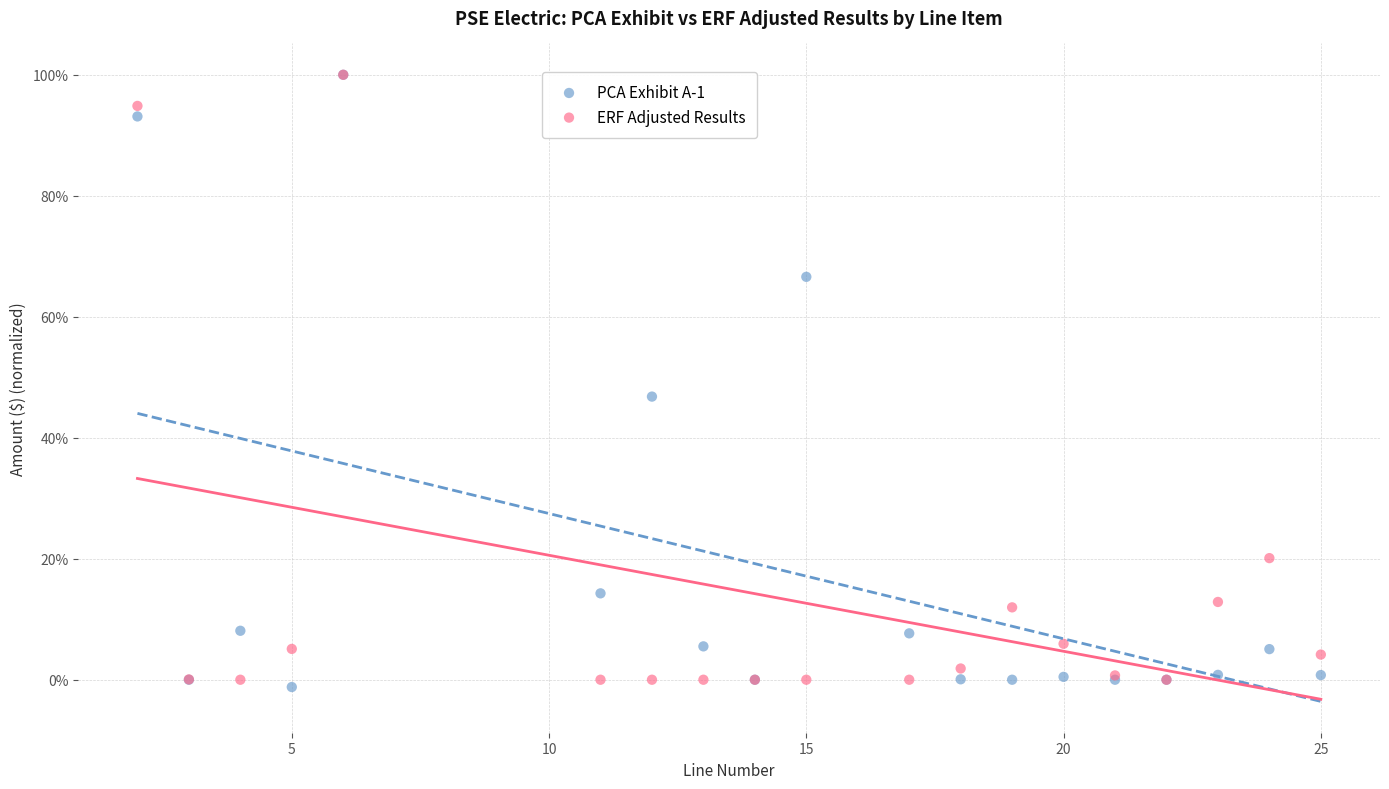

What are all the series names shown in the legend?

PCA Exhibit A-1, ERF Adjusted Results